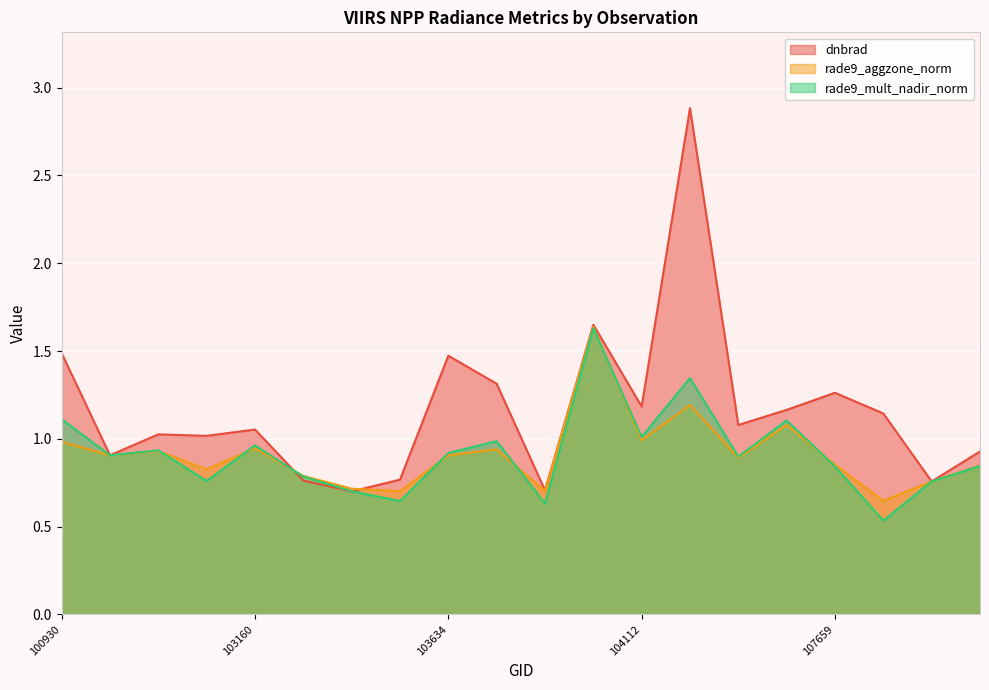

Where is rade9_mult_nadir_norm nearest to the value 1?

104112